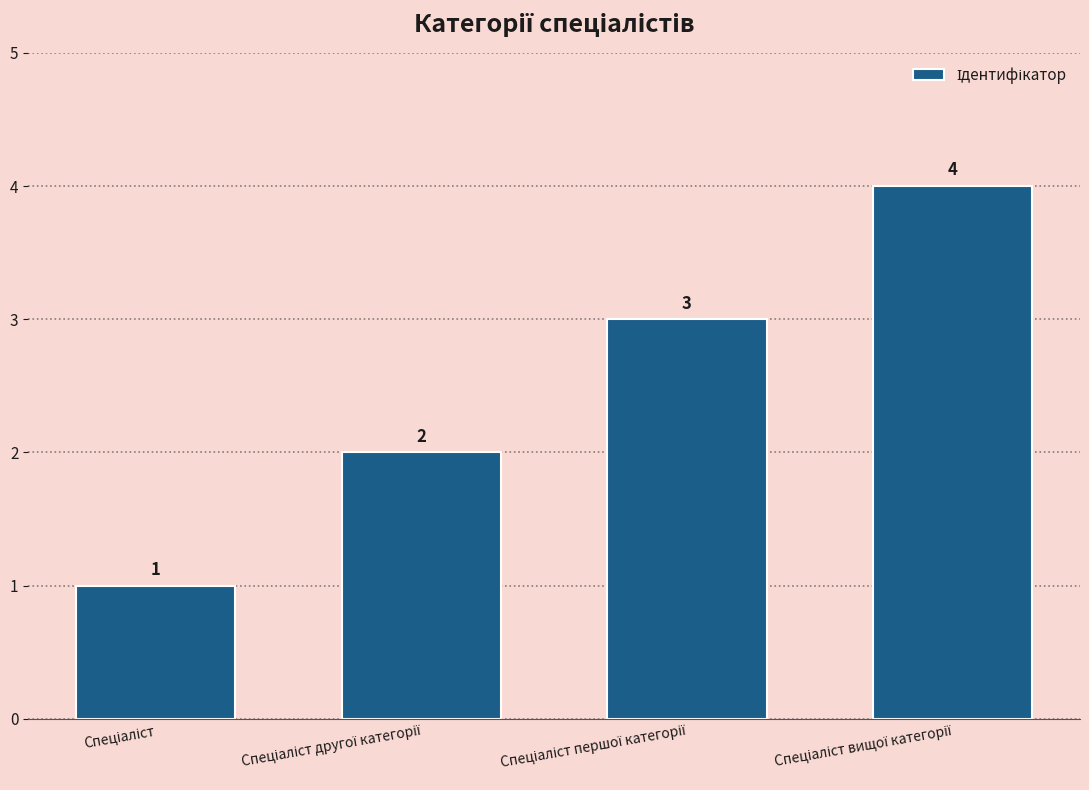

What is the maximum value shown in the chart?

4